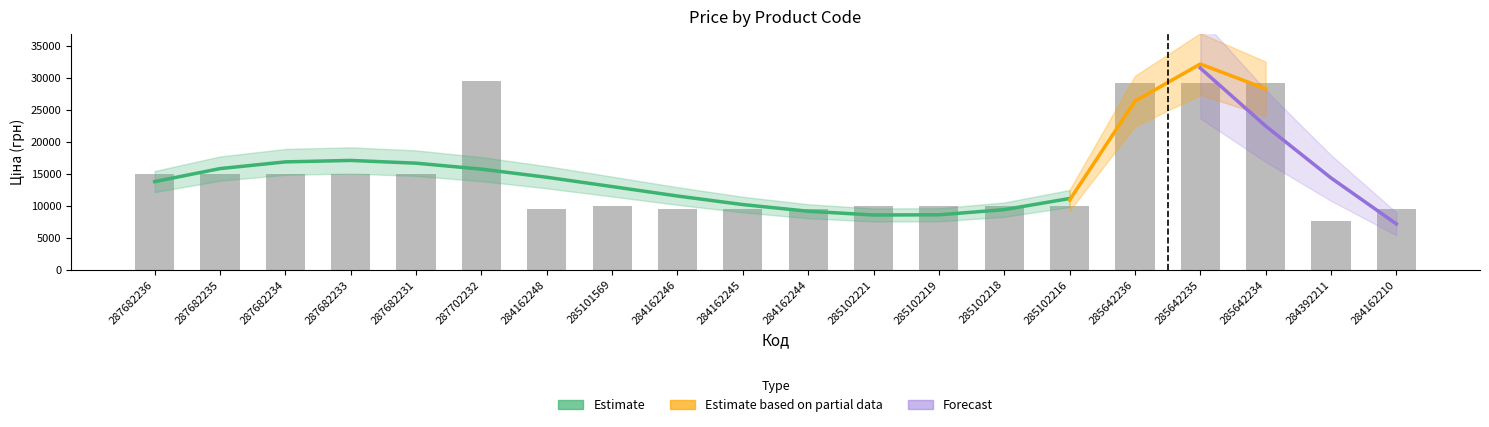

What is the ratio of the value at 285642235 to the value at 285101569?

3.0